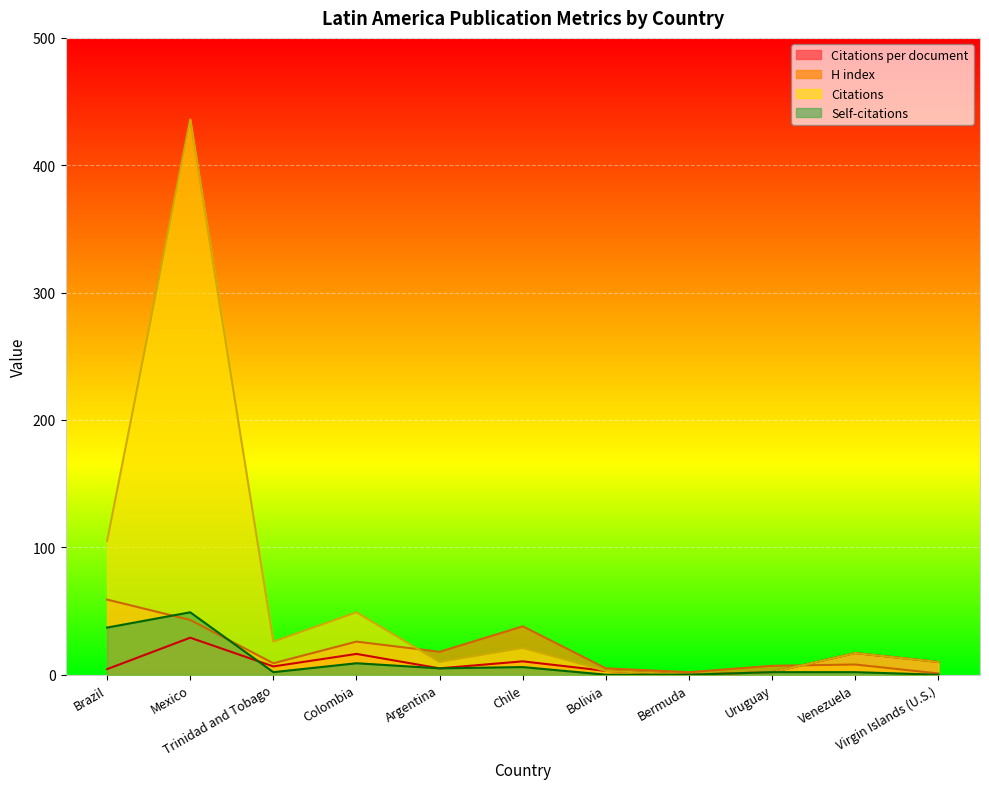

How many data points in Self-citations are above 2?

5